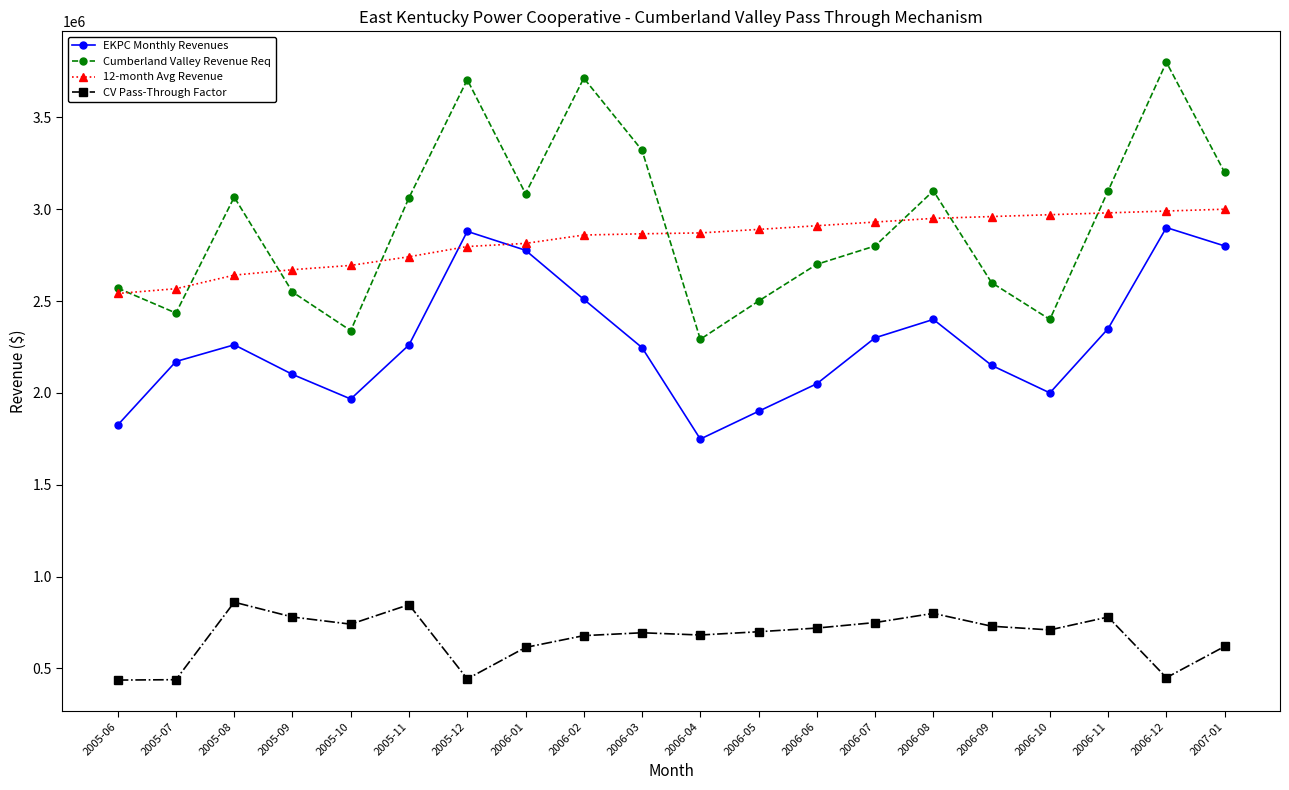

How many lines are shown in the chart?

4